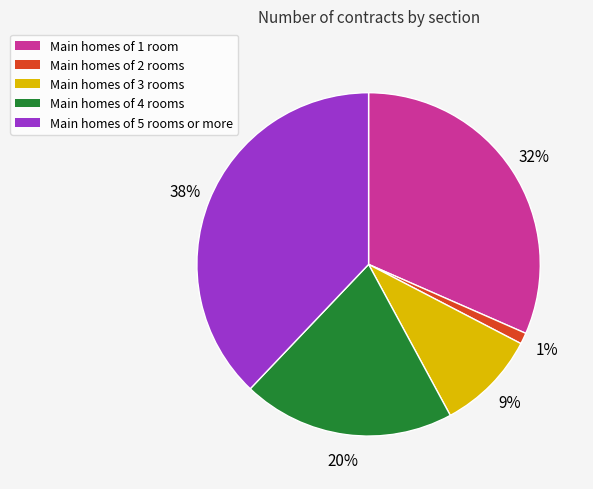

Combined, do Main homes of 3 rooms and Main homes of 1 room account for over 50%?

No